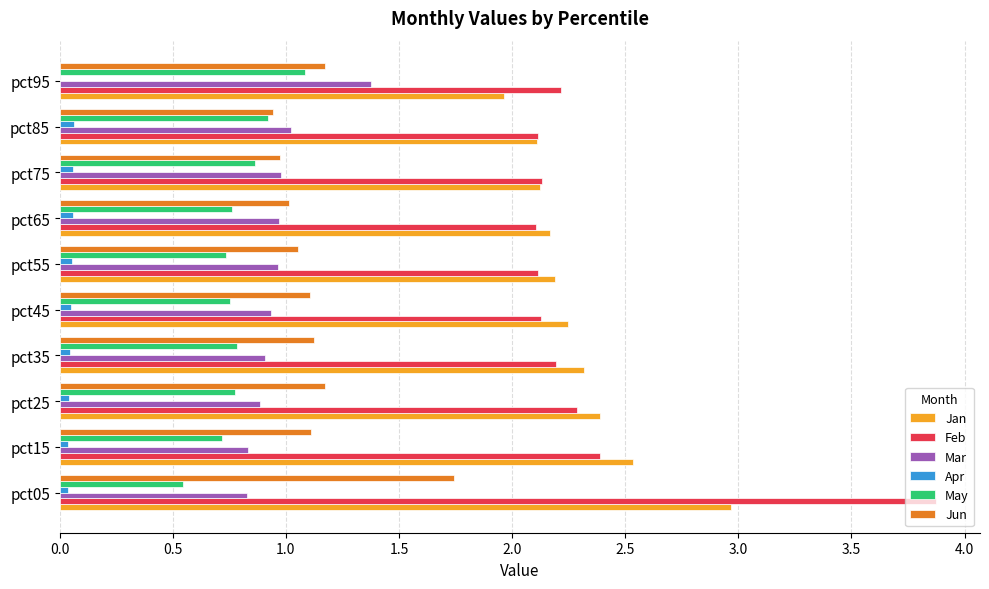

How many data points in Jan are above 2?

9